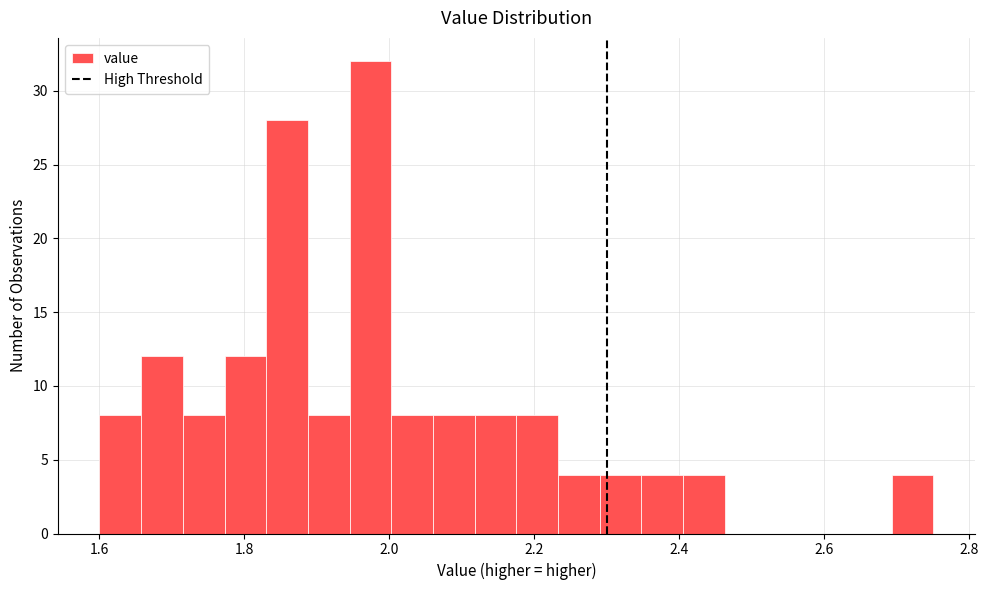

Around what value on the x-axis is the tallest bar? Give the approximate position of its centre, as read against the axis.

1.98